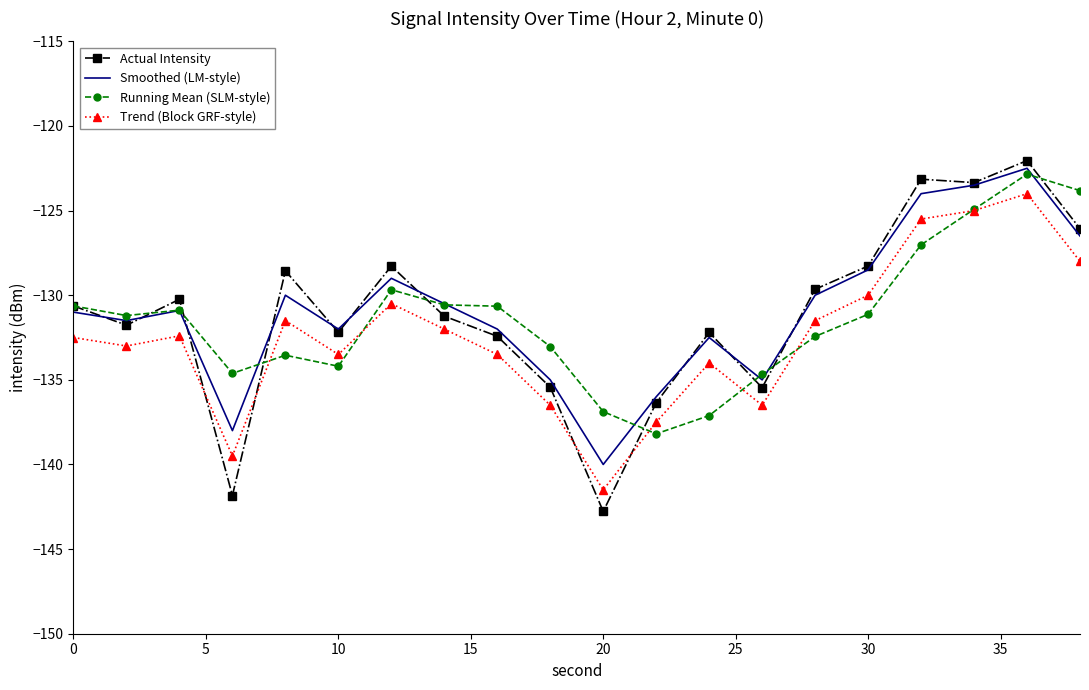

Which series has the widest spread of values?

Actual Intensity